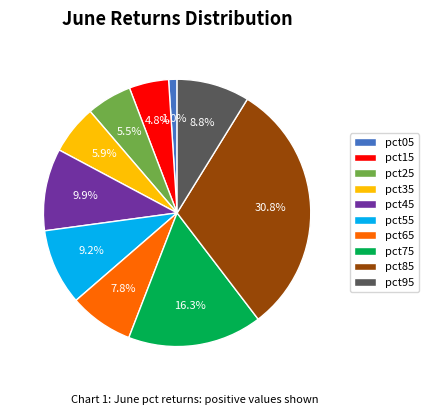

To the nearest percent, what portion does pct75 represent?

16%